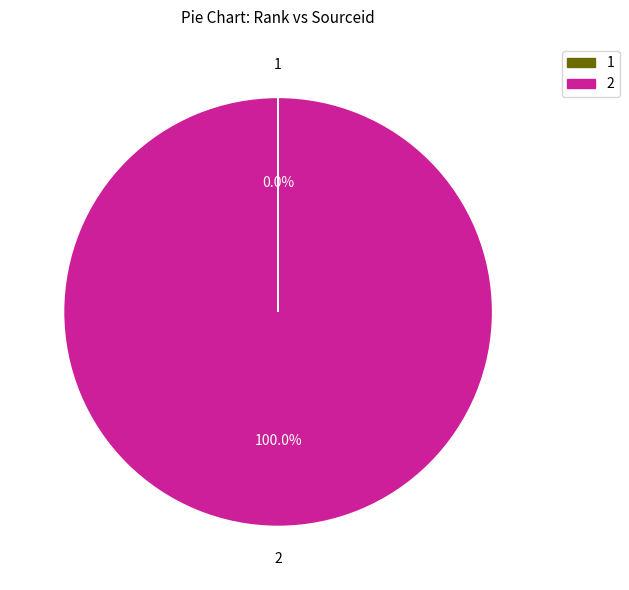

Is there any slice that represents more than half of the pie?

Yes